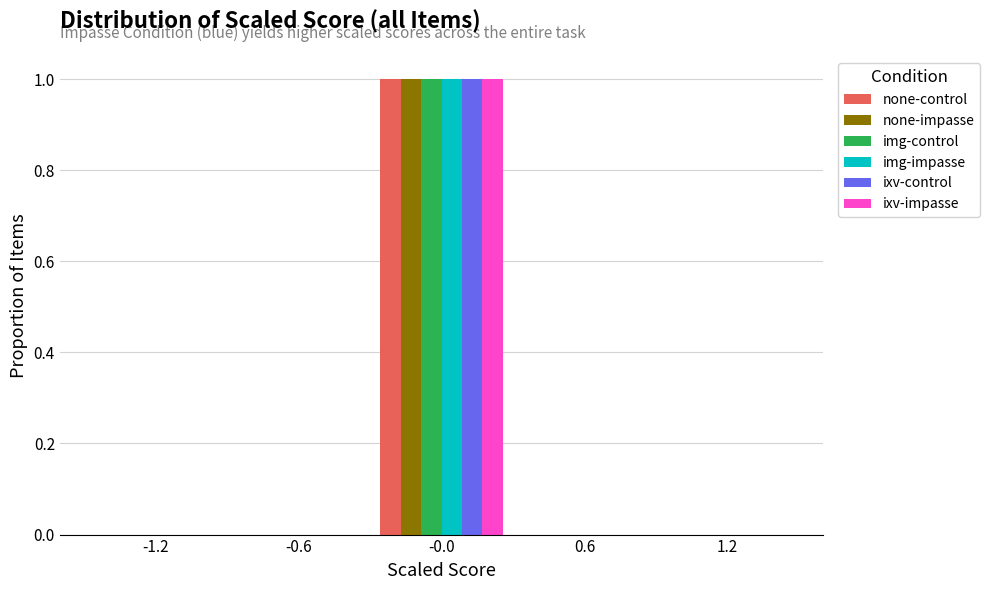

Reading left to right, transcribe this chart: for each range on the x-axis, give the height of each series' bar. The values are not printed on the chart, so give them approximately, as read against the axis.

-1.5 to -0.9: none-control=0	none-impasse=0	img-control=0	img-impasse=0	ixv-control=0	ixv-impasse=0
-0.9 to -0.3: none-control=0	none-impasse=0	img-control=0	img-impasse=0	ixv-control=0	ixv-impasse=0
-0.3 to 0.3: none-control=1	none-impasse=1	img-control=1	img-impasse=1	ixv-control=1	ixv-impasse=1
0.3 to 0.9: none-control=0	none-impasse=0	img-control=0	img-impasse=0	ixv-control=0	ixv-impasse=0
0.9 to 1.5: none-control=0	none-impasse=0	img-control=0	img-impasse=0	ixv-control=0	ixv-impasse=0